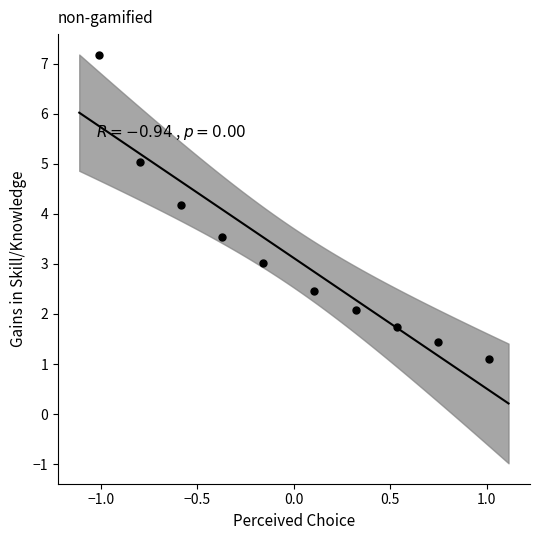

What Y value in the scatter plot is closest to 4?

4.2